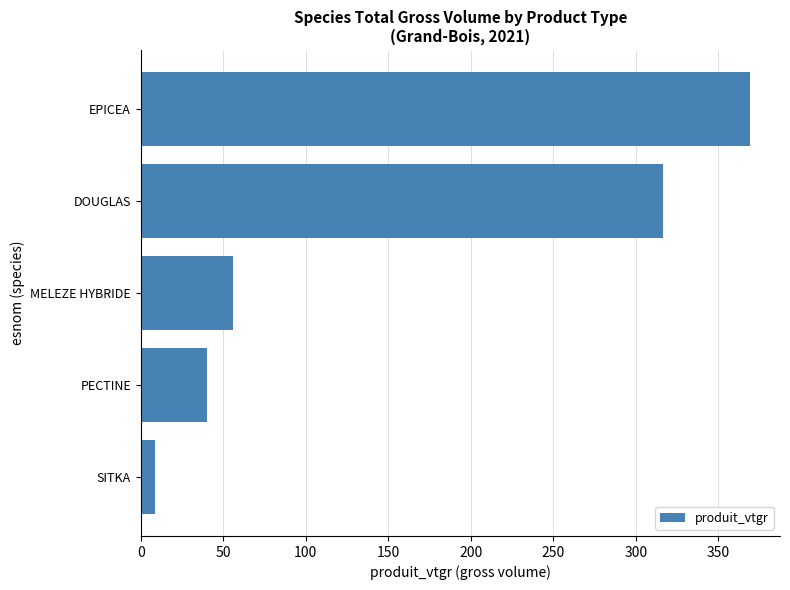

What is the average value?

157.9